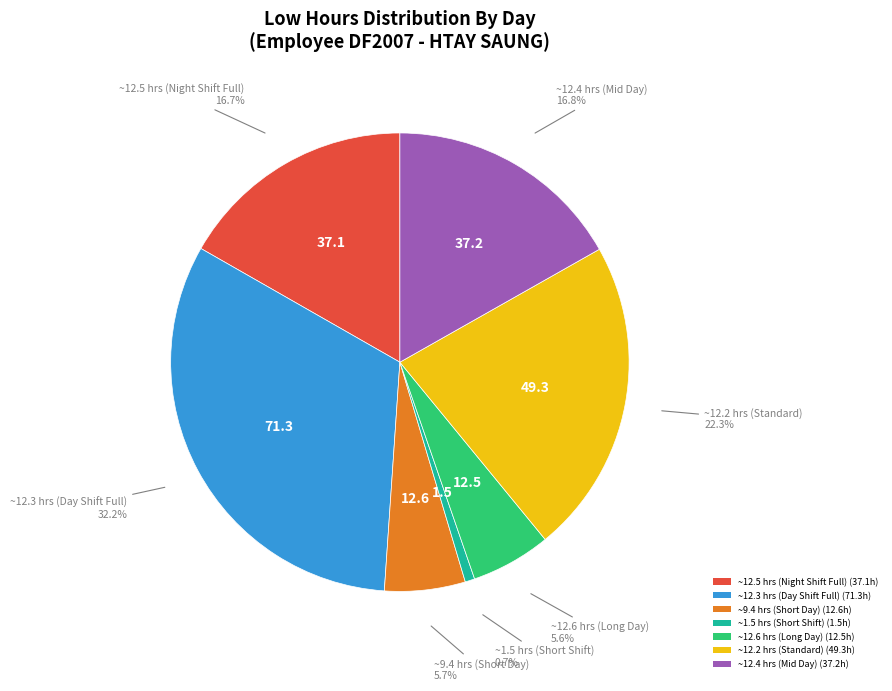

Which has a higher value, ~12.2 hrs (Standard) (49.3h) or ~12.3 hrs (Day Shift Full) (71.3h)?

~12.3 hrs (Day Shift Full) (71.3h)